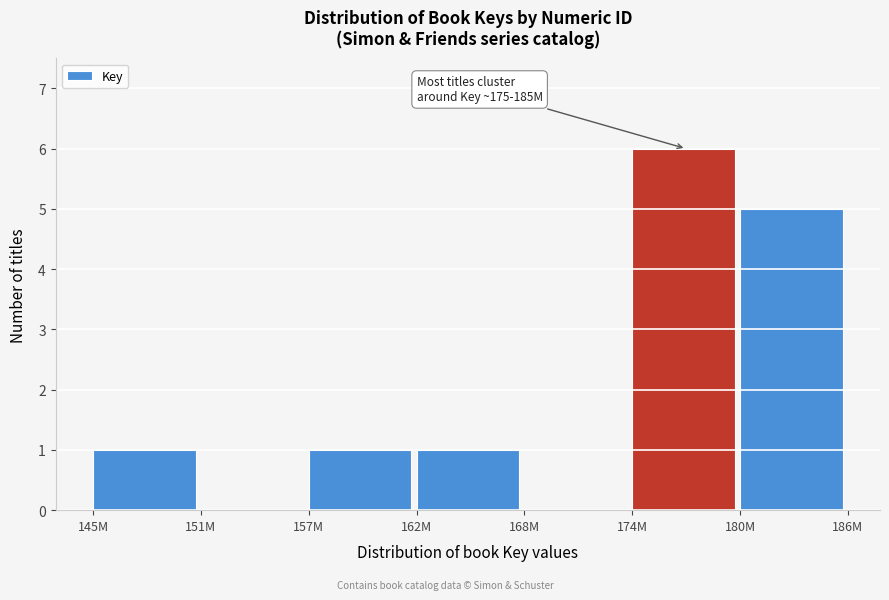

Reading left to right, list all the values displayed in this chart.

145M=1	151M=0	157M=1	162M=1	168M=0	174M=6	180M=5